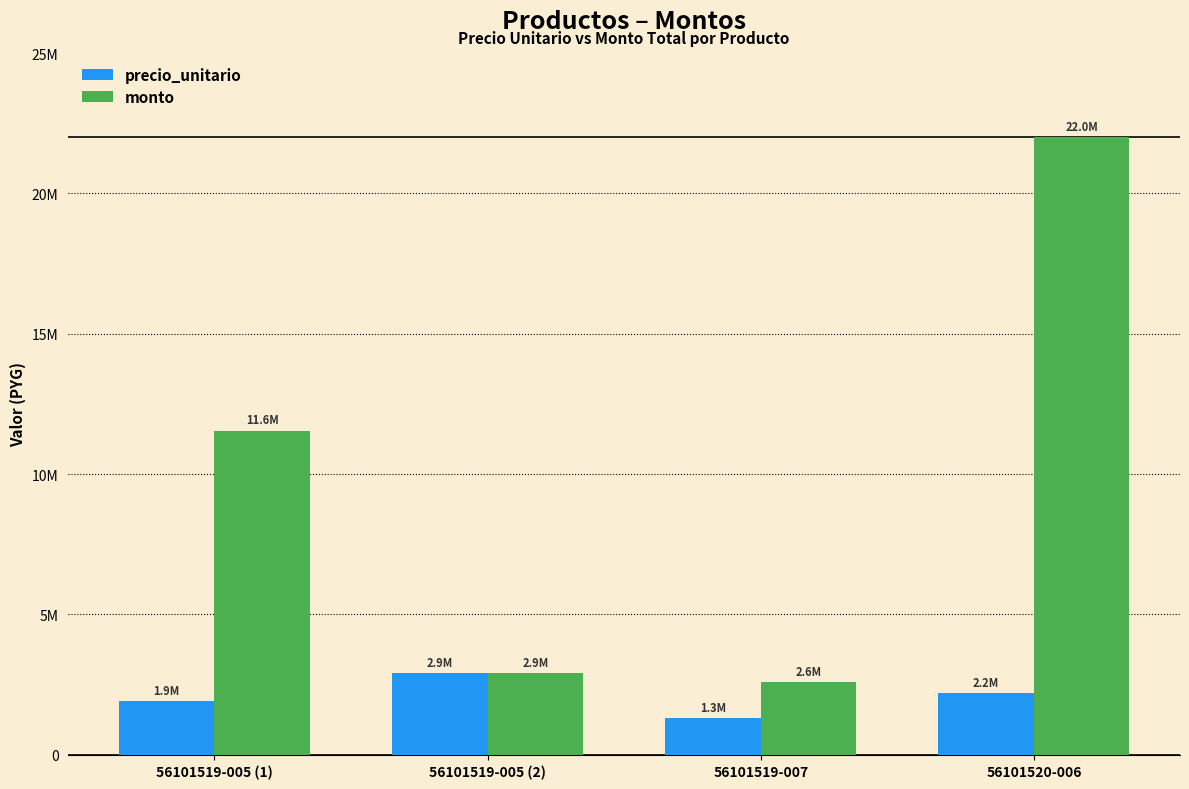

What are all the series names shown in the legend?

precio_unitario, monto